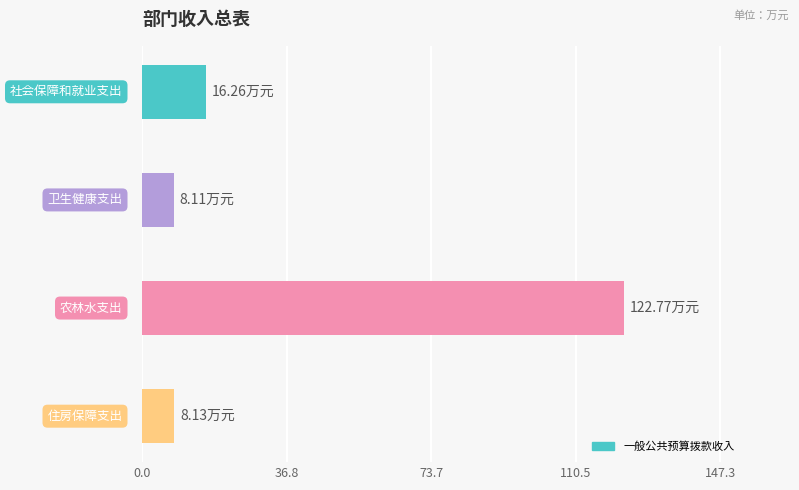

What is the sum of all values?

155.3